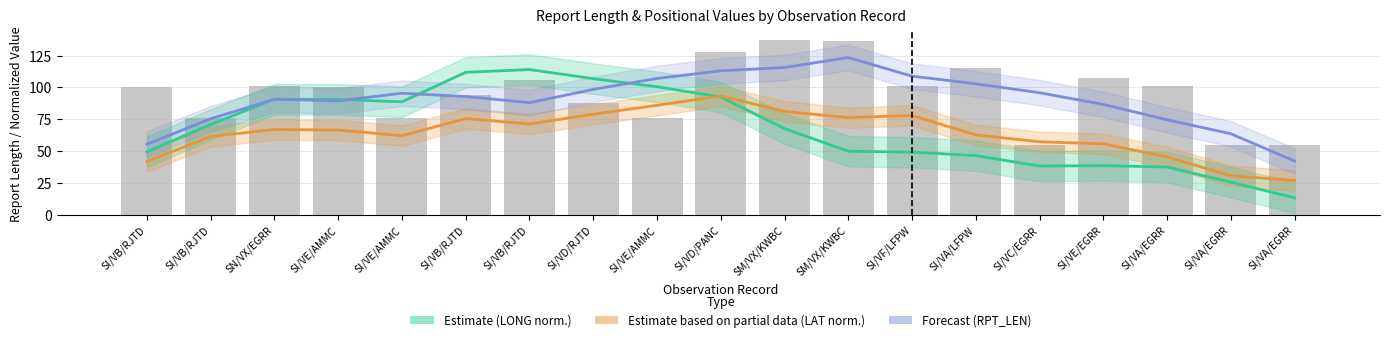

Which series has the largest range (max minus min)?

Estimate (LONG norm.)